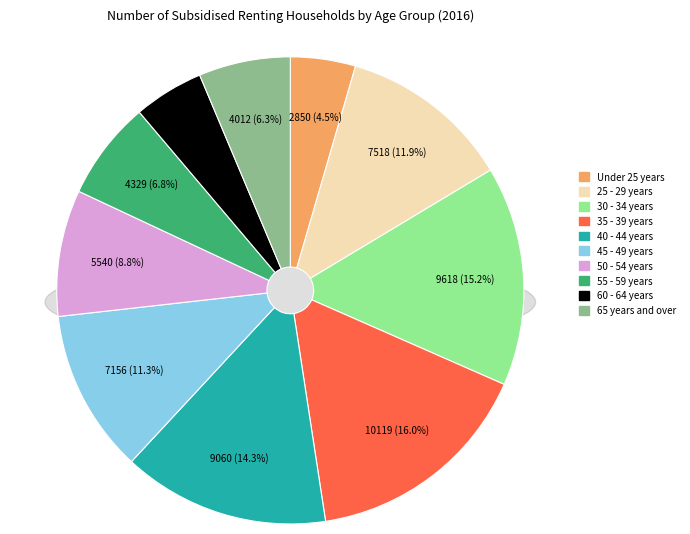

Is there any slice that represents more than half of the pie?

No